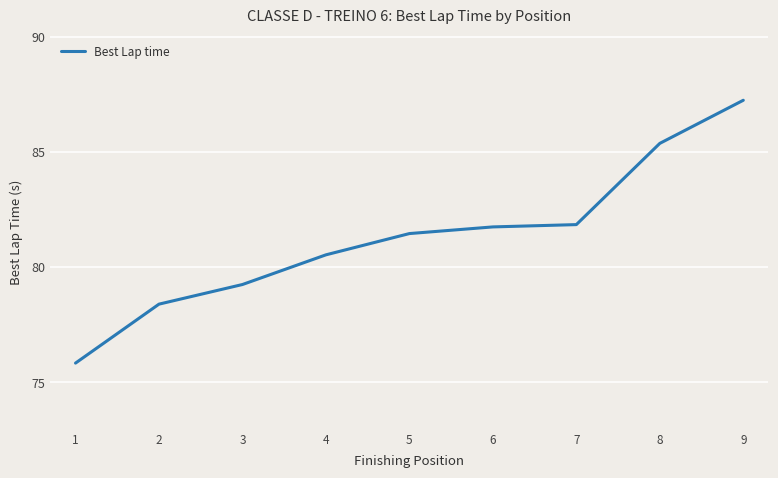

How many distinct data groups are displayed?

1